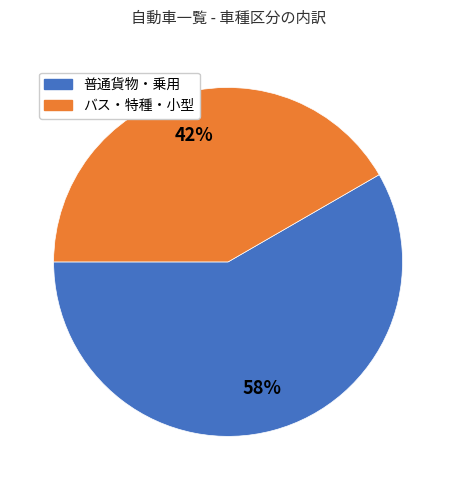

Which has a higher value, 普通貨物・乗用 or バス・特種・小型?

普通貨物・乗用